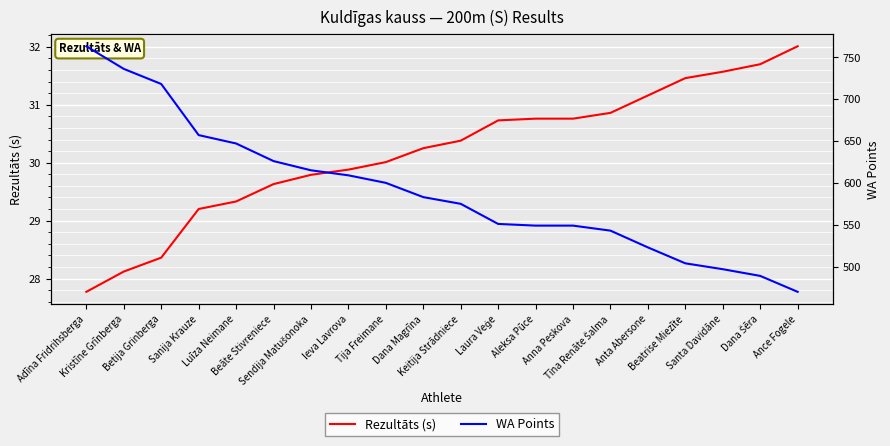

At which category does the chart reach its peak across all series?

Adīna Fridrihsberga